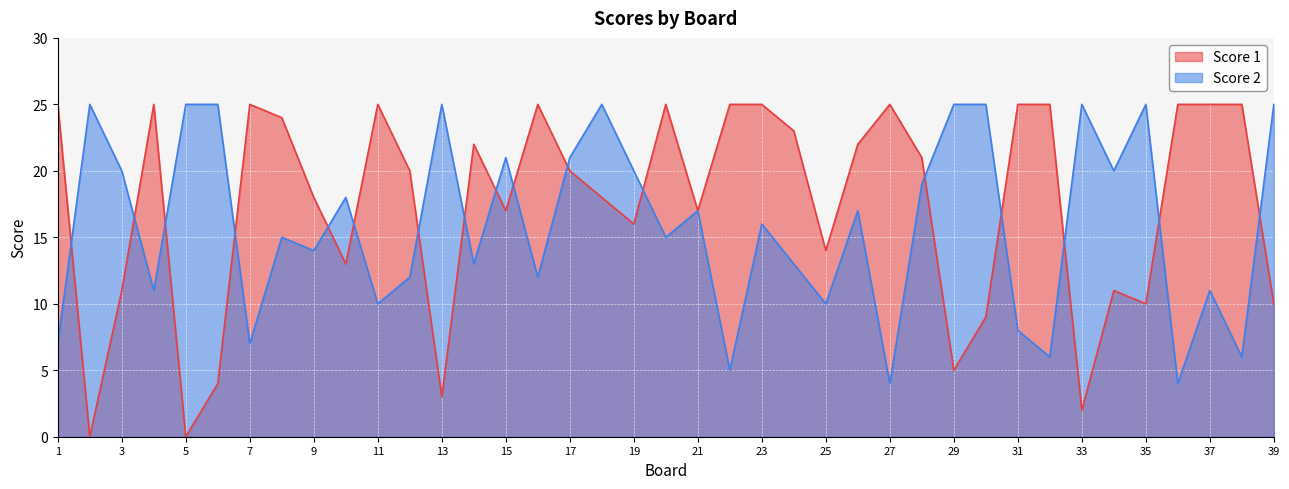

Which series has the largest total across all categories?

Score 1